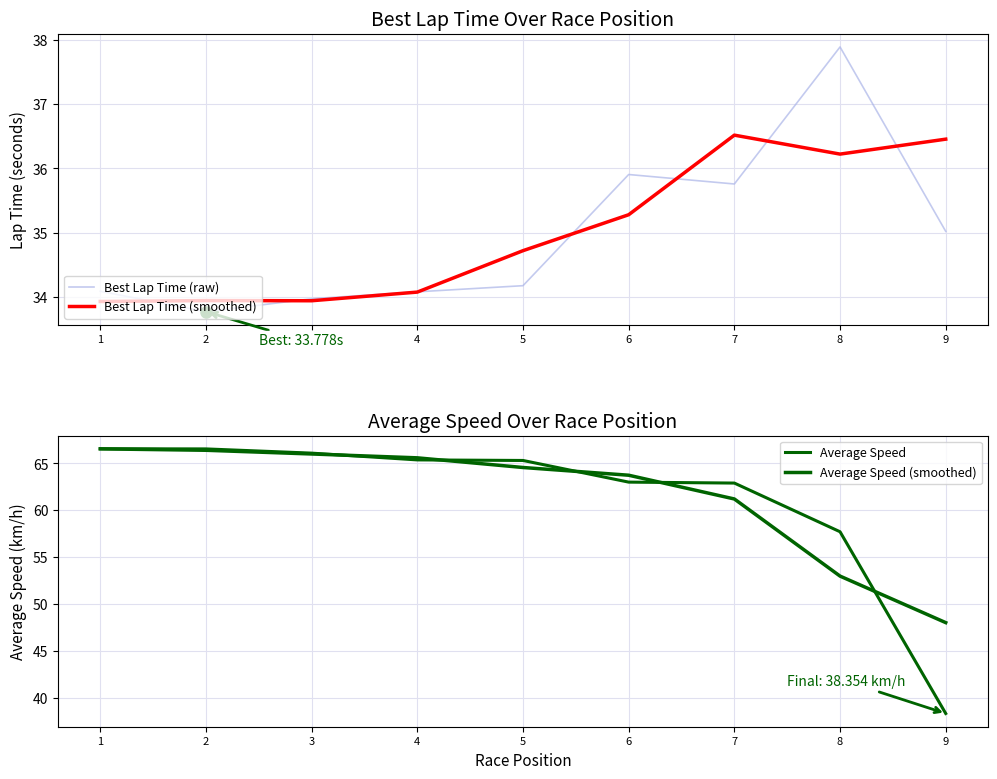

Which series has the widest spread of values?

Average Speed